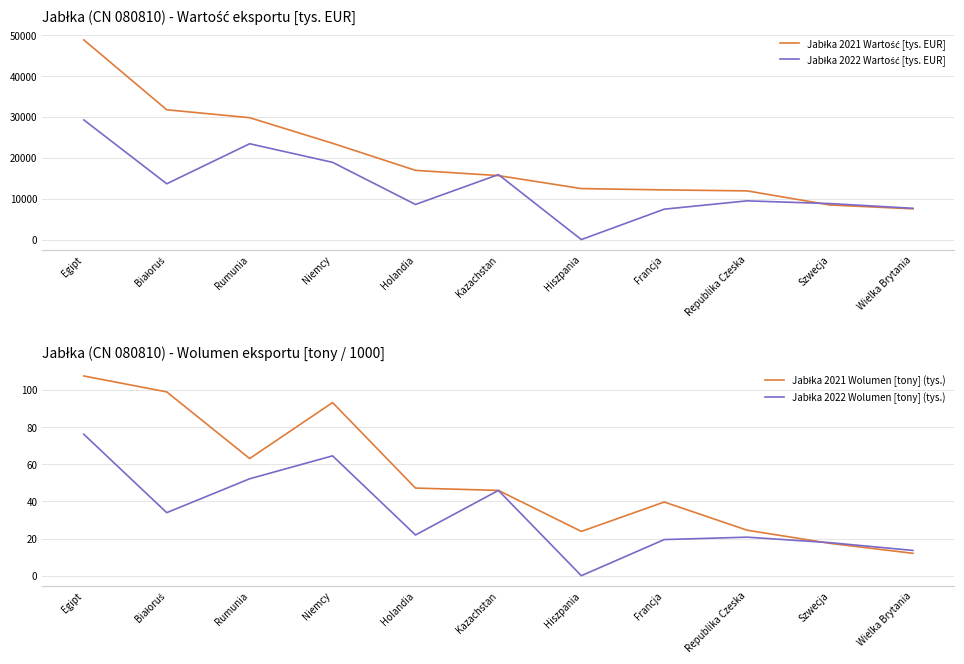

What is the sum of the Jabłka 2022 Wolumen [tony] (tys.) values at Białoruś and Egipt?

110.1